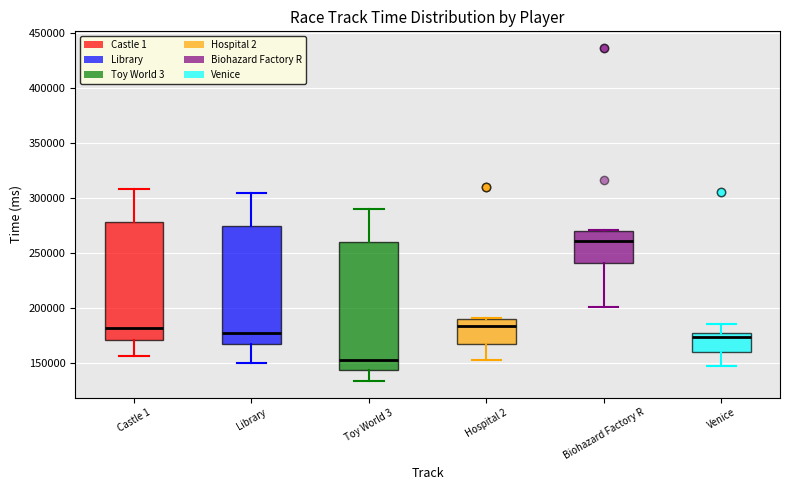

Reading left to right, transcribe this box plot: for each box, give where its median line is, the range the box spans, and where its two whiskers end, as read against the y-axis. The values are not printed on the chart, so give them approximately, as read against the axis.

Castle 1: median 180000, box 170000 to 280000, whiskers 155000 to 310000
Library: median 175000, box 165000 to 275000, whiskers 150000 to 305000
Toy World 3: median 150000, box 145000 to 260000, whiskers 135000 to 290000
Hospital 2: median 185000, box 165000 to 190000, whiskers 155000 to 190000
Biohazard Factory R: median 260000, box 240000 to 270000, whiskers 200000 to 270000
Venice: median 175000 (just below the box's upper edge), box 160000 to 175000, whiskers 145000 to 185000